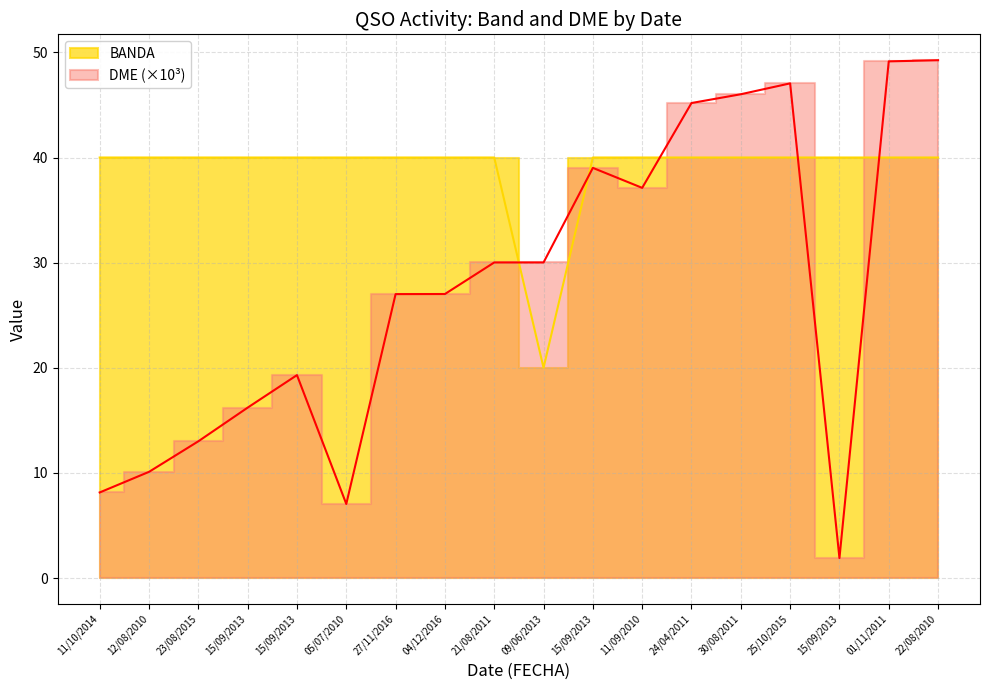

How many lines are shown in the chart?

2